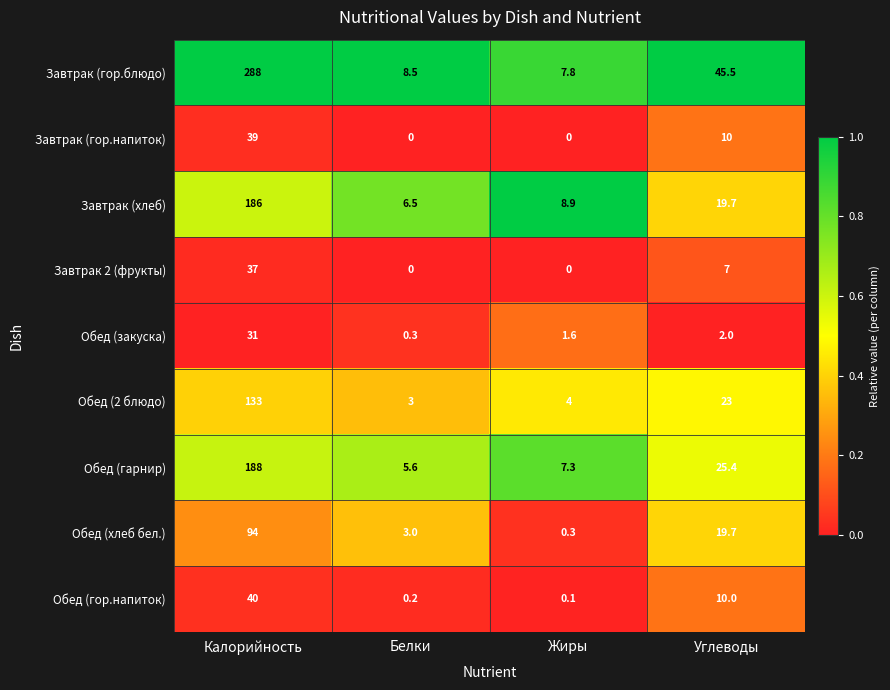

The Обед (гор.напиток) series shows 10.0 at Углеводы. True or false?

True